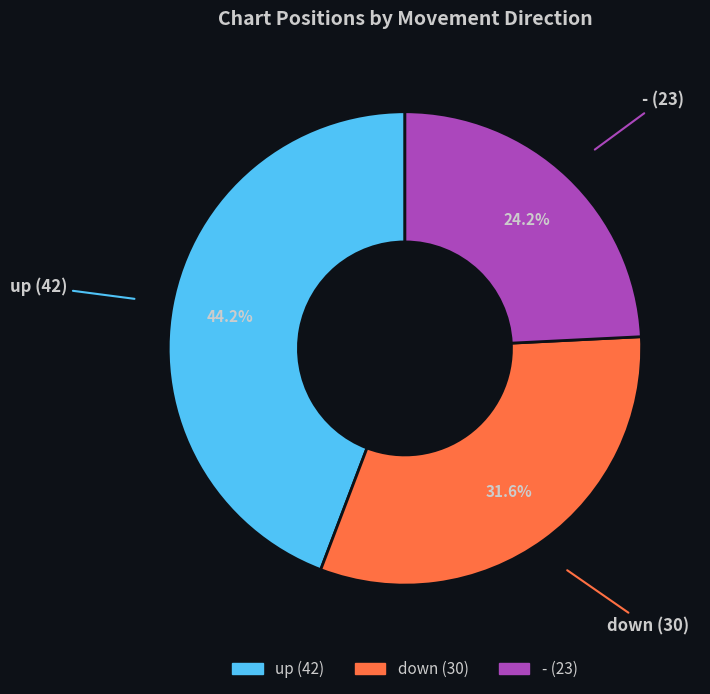

What percentage is NOT represented by down?

68.4%